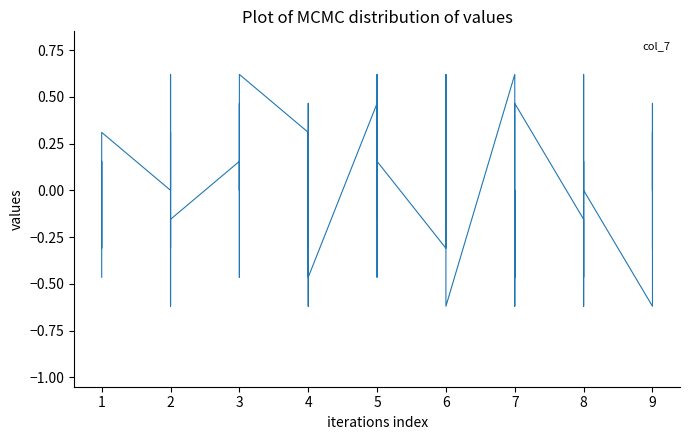

Which has a higher value, 8 or 5?

5